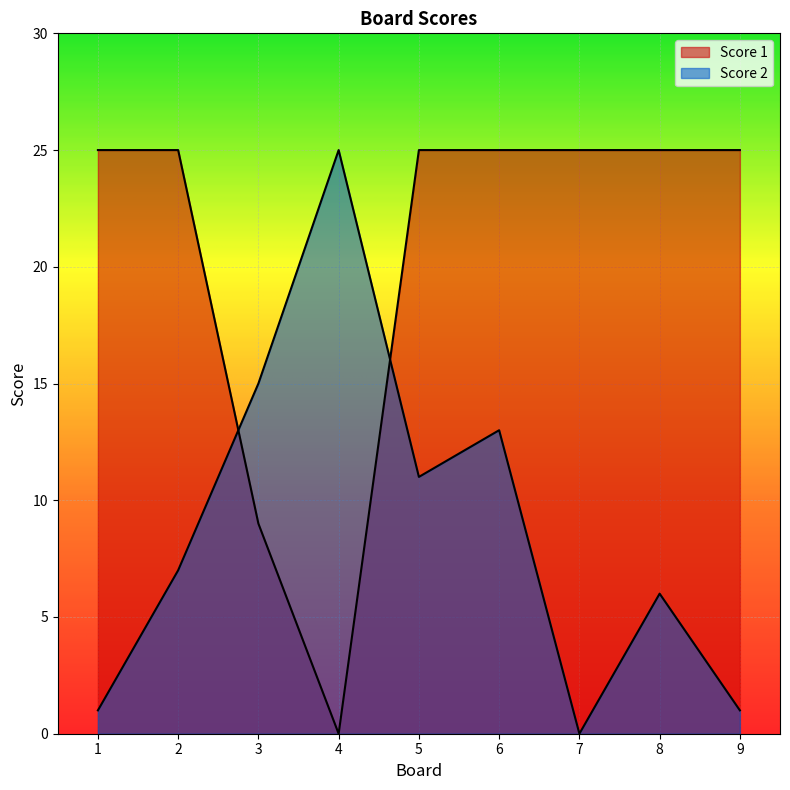

Which series changed the most between 6 and 9?

Score 2